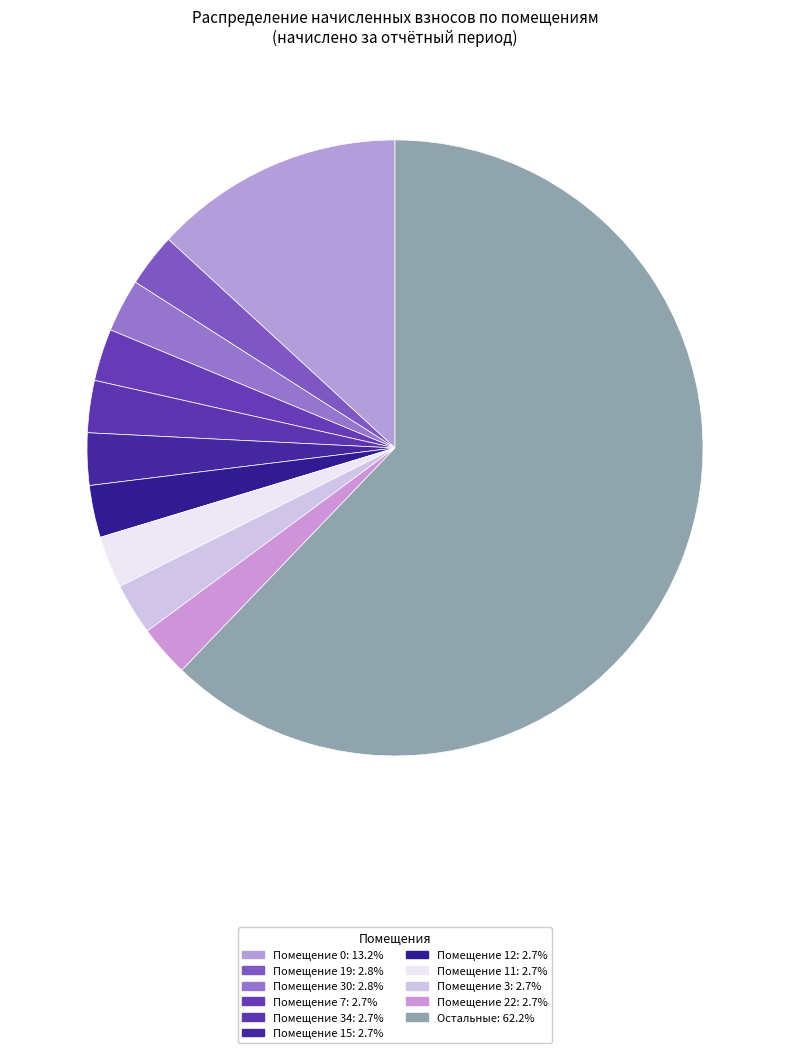

Count the number of slices in the pie.

11